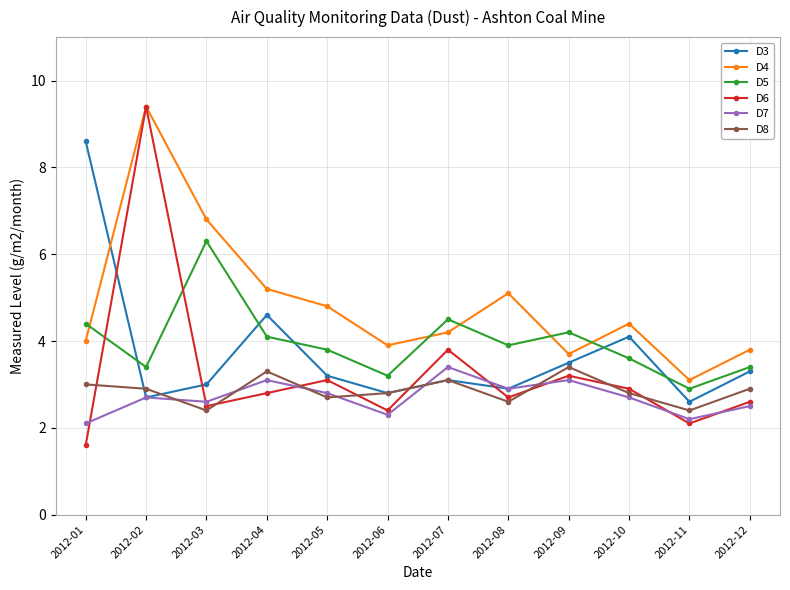

What is the total value across all series at 2012-04?

23.1